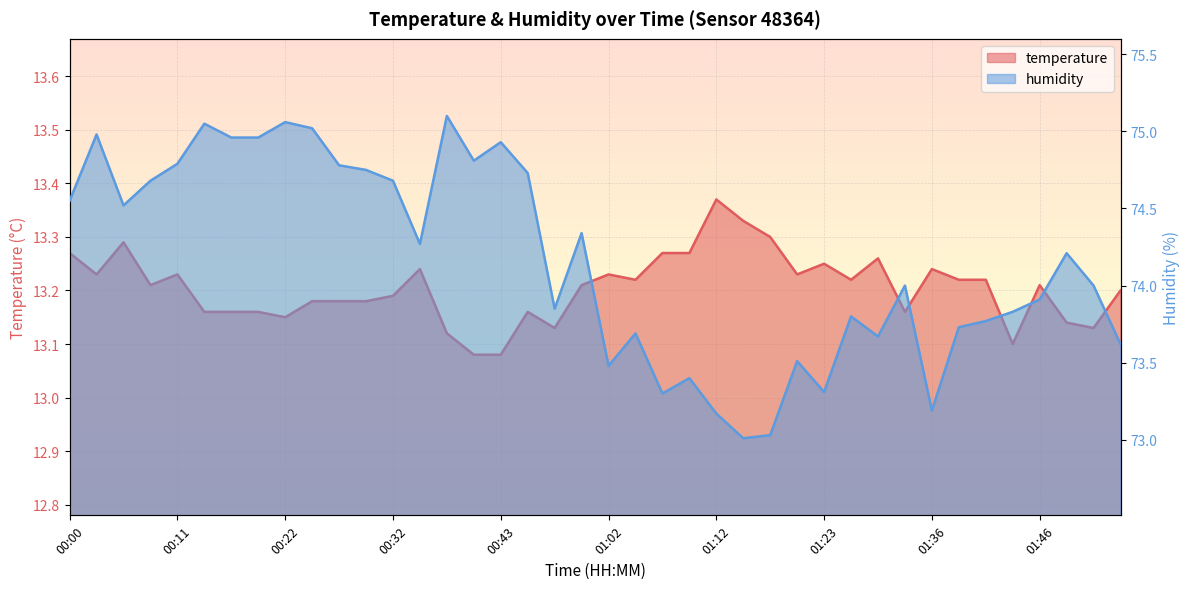

At which category is the sum across all series the highest?

00:38